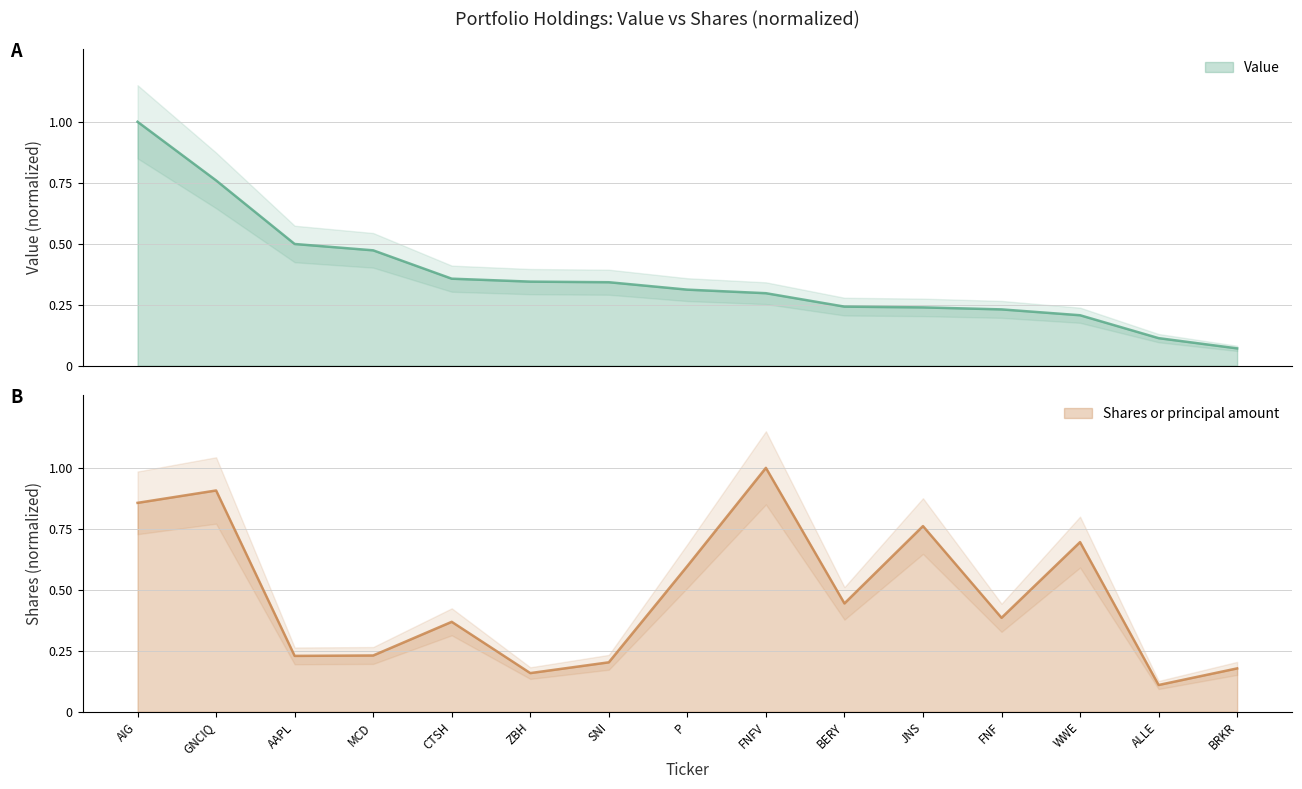

The Value series shows 0.2 at ALLE. True or false?

False